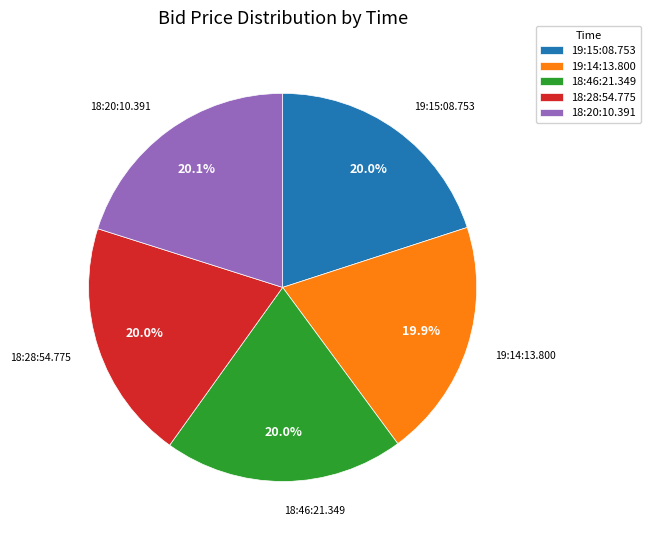

To the nearest percent, what percentage of the pie is 19:15:08.753?

20%